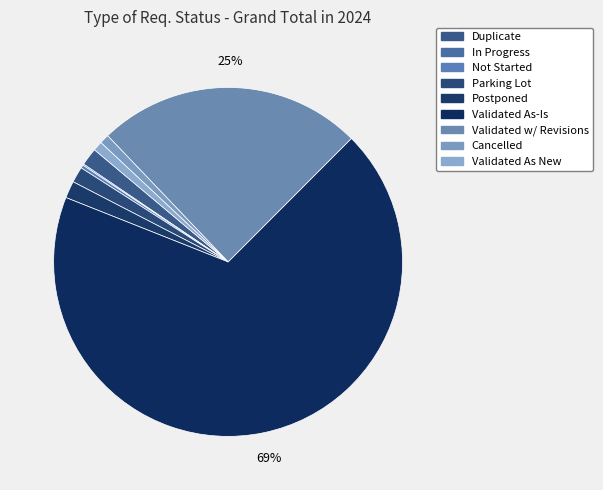

To the nearest percent, what is the average slice percentage?

11%